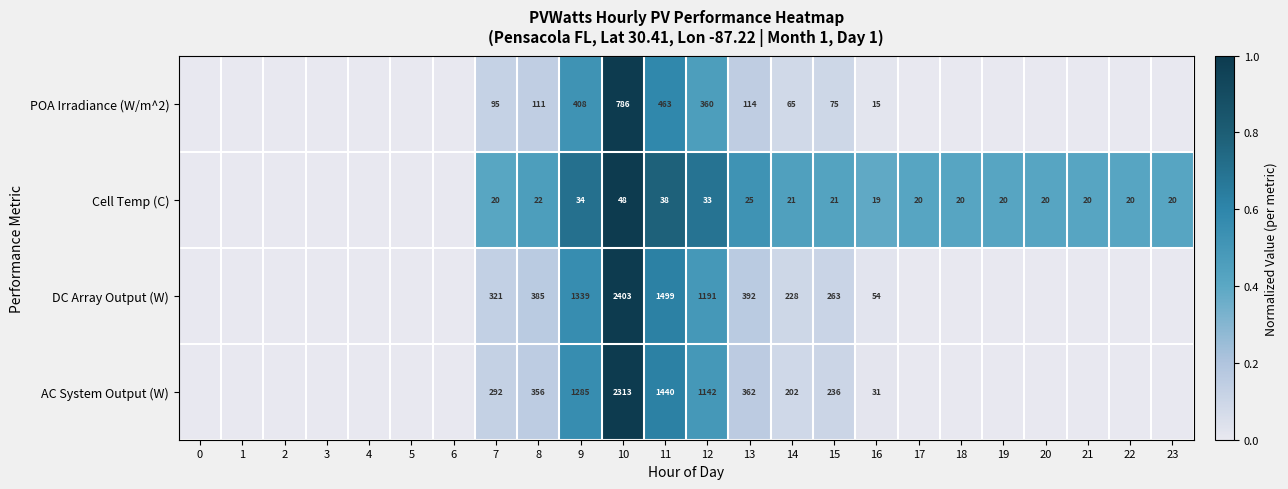

Rank the series at 14 from highest to lowest value.

DC Array Output (W), AC System Output (W), POA Irradiance (W/m^2), Cell Temp (C)